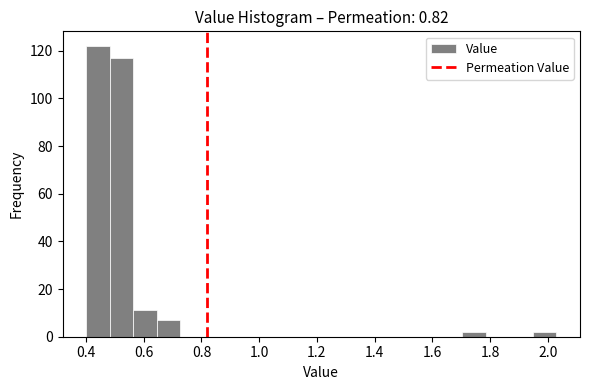

Reading left to right, list every bar in this chart as the range it spans on the x-axis followed by its height. Neither the bar edges nor the heights are printed on the chart, so give them approximately, as read against the axes.

0.40 to 0.48: 122
0.48 to 0.56: 118
0.56 to 0.64: 12
0.64 to 0.72: 8
0.72 to 0.80: 0
0.80 to 0.88: 0
0.88 to 0.98: 0
0.98 to 1.06: 0
1.06 to 1.14: 0
1.14 to 1.22: 0
1.22 to 1.30: 0
1.30 to 1.38: 0
1.38 to 1.46: 0
1.46 to 1.54: 0
1.54 to 1.62: 0
1.62 to 1.70: 0
1.70 to 1.78: 2
1.78 to 1.86: 0
1.86 to 1.94: 0
1.94 to 2.04: 2